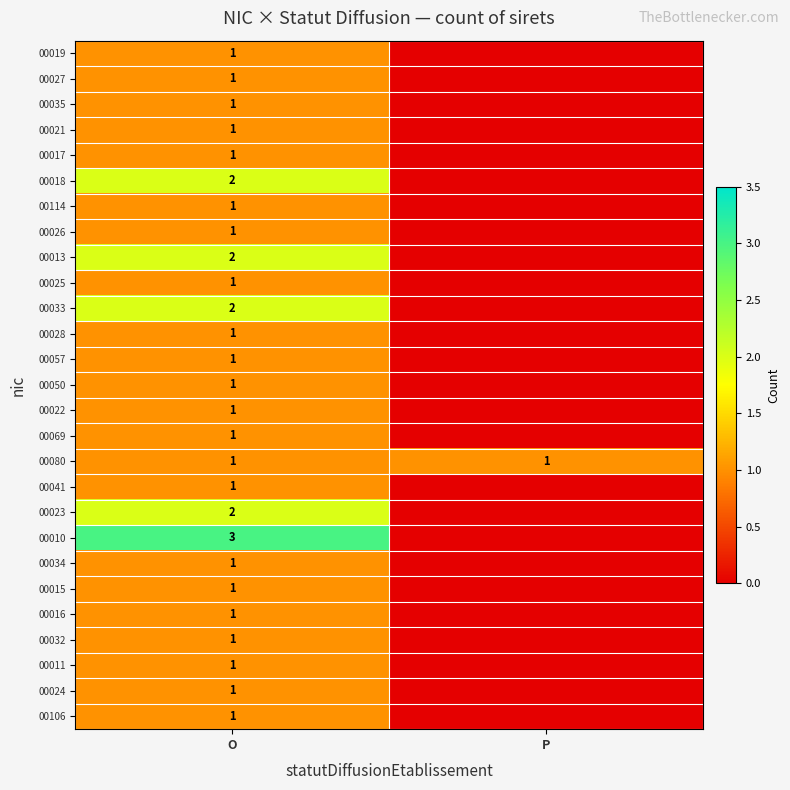

Is it true that 00114 equals 2 at O?

False